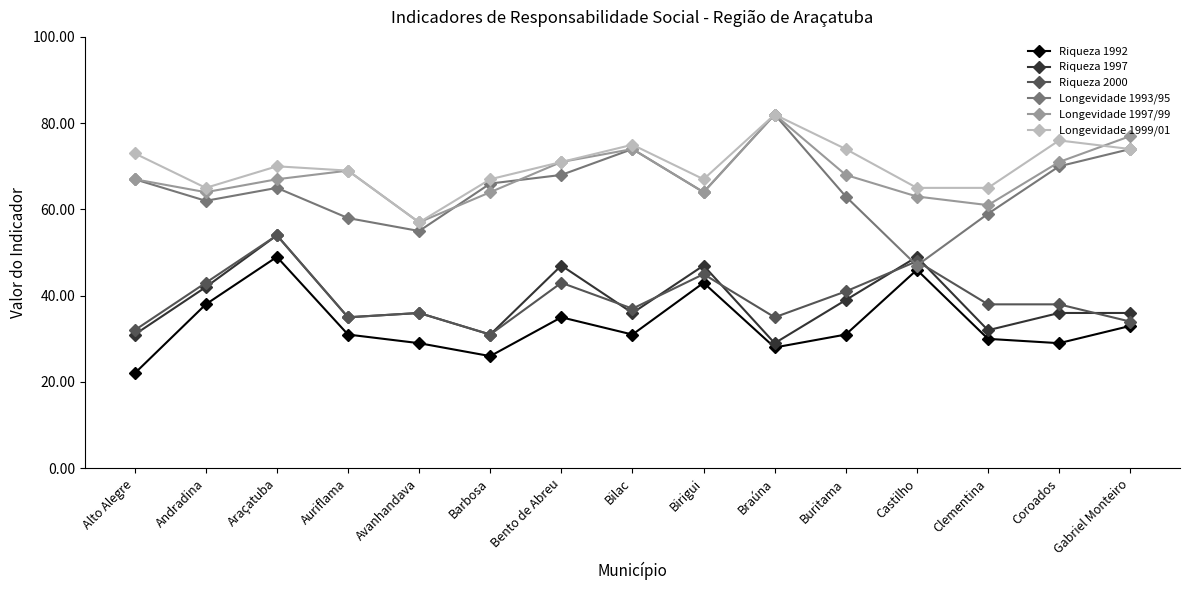

How many categories are shown in the chart?

15